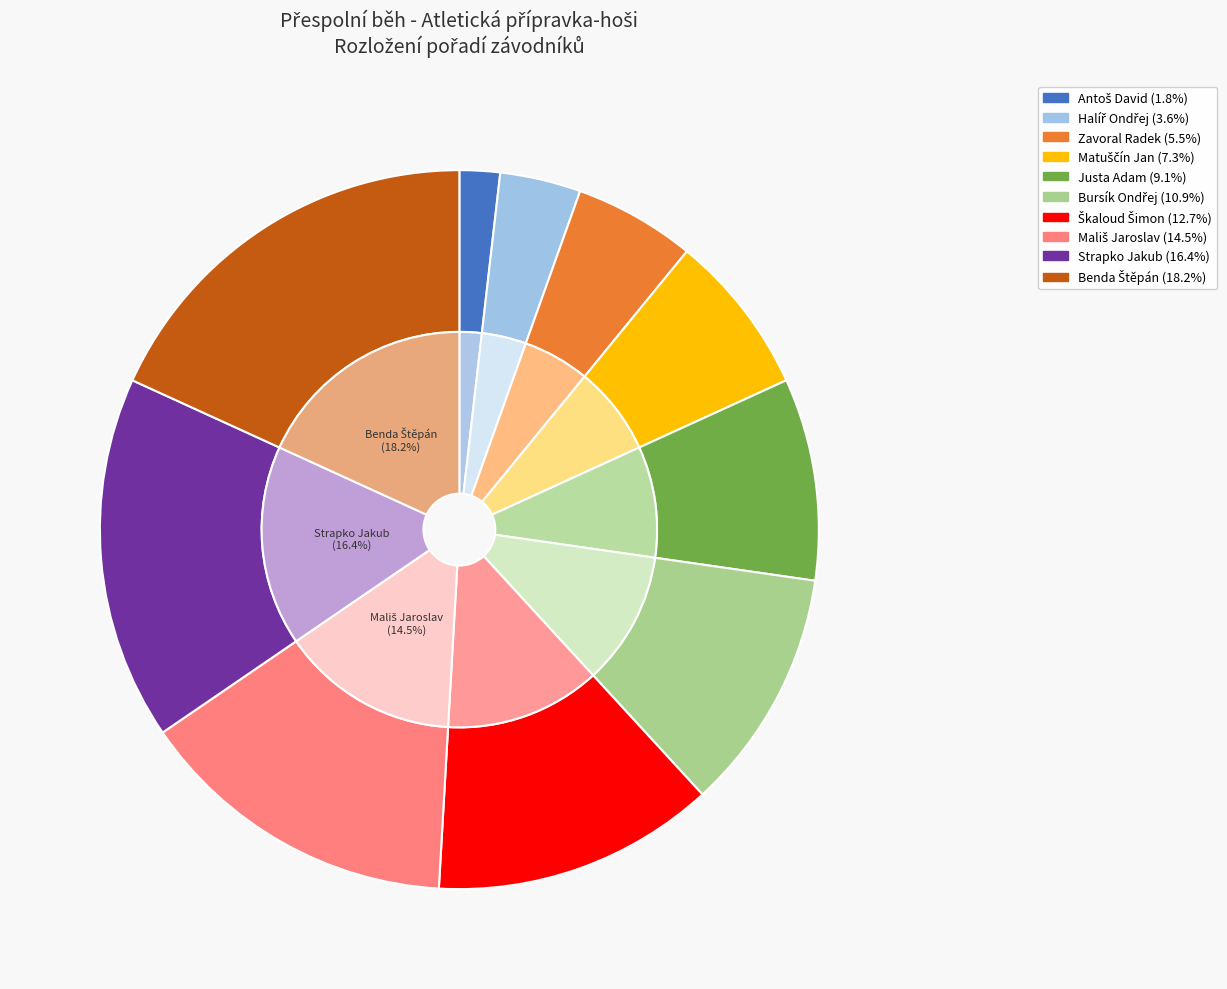

Do Matuščín Jan and Zavoral Radek together represent more than half of the pie?

No